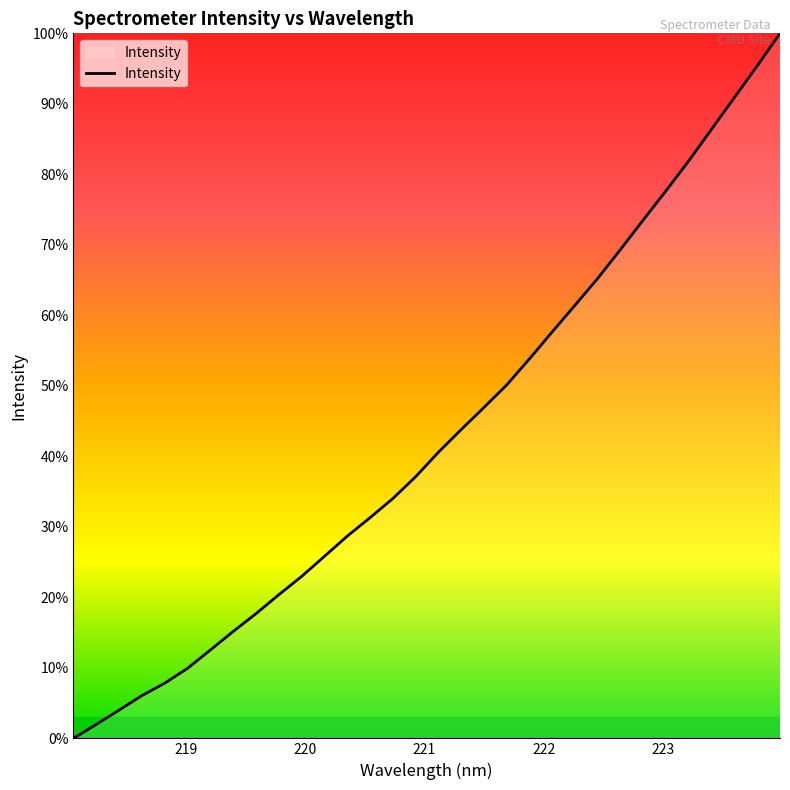

What is the maximum value shown in the chart?

100.0